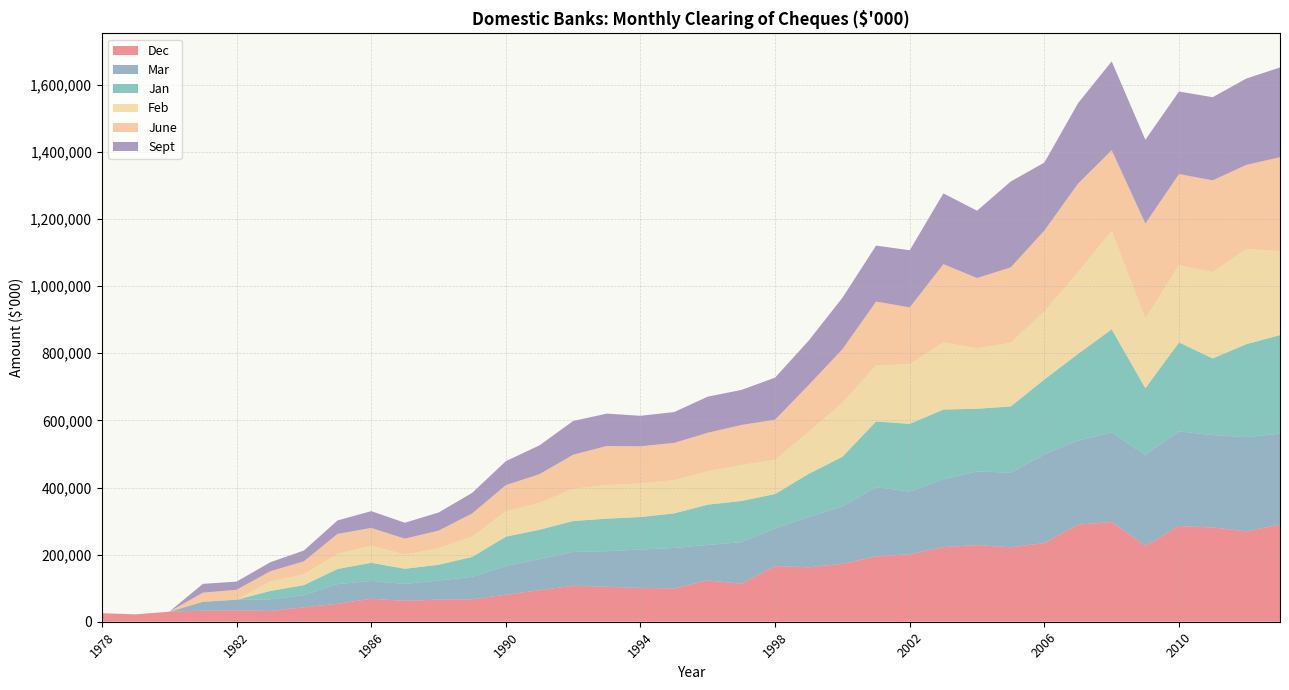

Reading left to right, extract all data points from this chart.

Dec: 25357	22052	29876	33118	34008	31970	43008	53498	68555	62297	65781	66861	80604	93808	107410	104207	100904	99435	123025	113179	165798	162308	172775	194757	201279	222463	228457	221953	234355	289495	297113	226022	285322	280848	269406	289631
Mar: 0	0	0	26322	31612	34830	36014	58706	53159	50099	57050	66872	85790	92586	100393	106064	114425	120419	105861	123874	111974	149892	171068	206363	186588	202290	219309	222375	264183	250376	266699	270882	281729	275532	280877	270751
Jan: 0	0	0	0	0	24830	30064	45060	53917	45423	46869	59422	87106	87660	92383	96872	96703	102944	120017	122918	102756	128601	147802	195651	201846	207579	186931	197125	223414	258294	307577	198979	265256	228275	276911	293752
Feb: 0	0	0	0	0	28671	32464	45098	51095	42134	49553	61012	75870	80118	96039	100601	99997	99274	99165	106940	102025	125344	160575	167386	177471	200532	179958	189796	202835	243402	293512	207526	229901	257633	282998	250744
June: 0	0	0	27237	29657	30106	38564	59475	52810	47690	52216	68580	77779	85621	101544	116008	110831	110988	115169	119526	119761	139570	159924	190040	169563	232796	209640	224811	241170	264075	240464	283511	271952	273117	251263	279533
Sept: 0	0	0	26238	24259	26756	32121	40080	50053	47393	53963	61332	71373	85862	100524	96448	90884	91764	107586	104416	125277	132319	153393	166683	170363	210924	200589	255843	202529	239729	264644	249498	245916	247758	257406	267363